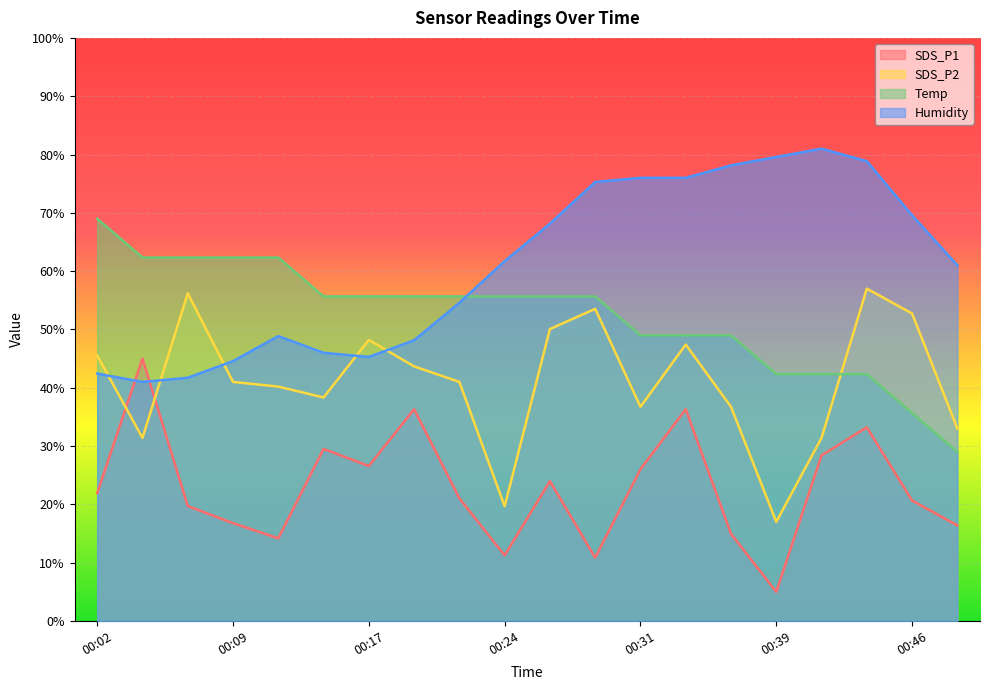

List the labels in order of Temp value, smallest first.

00:49, 00:46, 00:39, 00:41, 00:44, 00:31, 00:34, 00:36, 00:14, 00:17, 00:19, 00:22, 00:24, 00:27, 00:29, 00:04, 00:07, 00:09, 00:12, 00:02